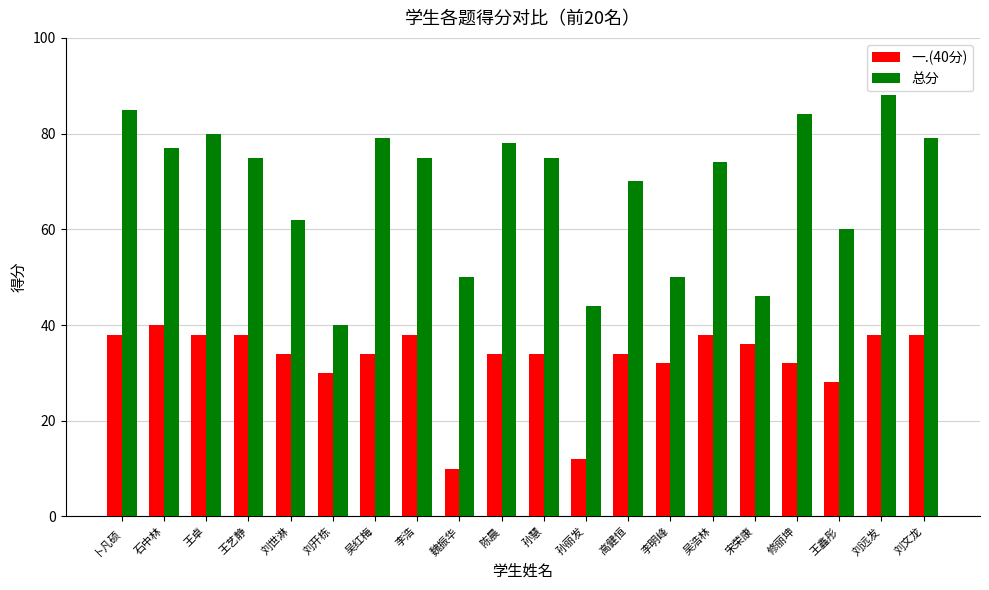

What is the minimum value for 总分?

40